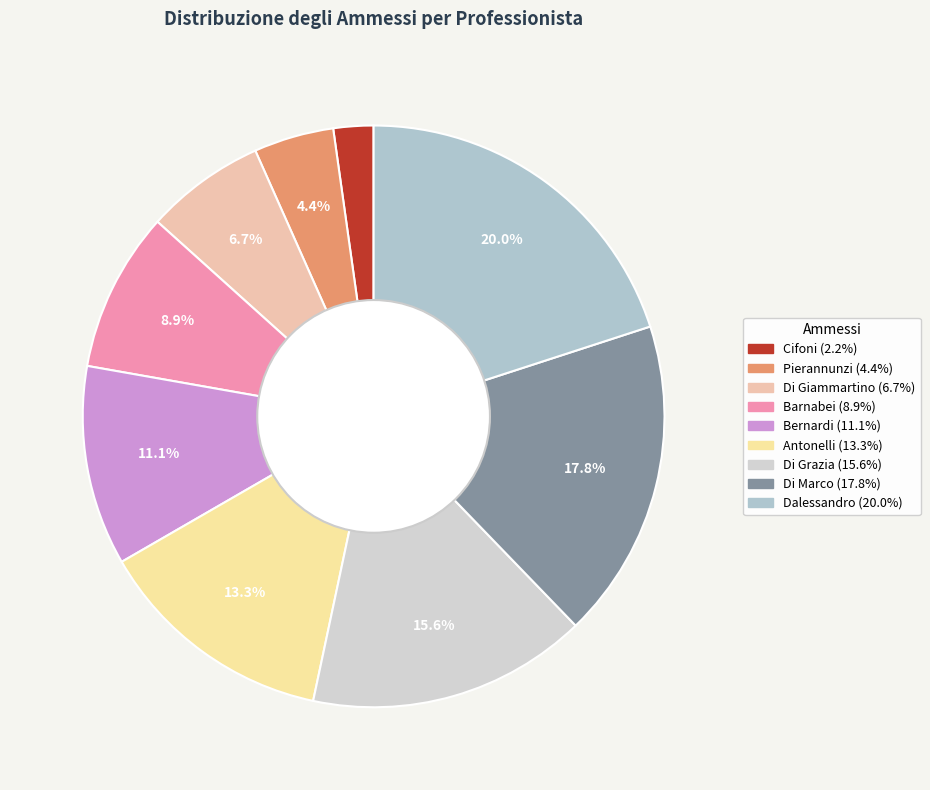

Which slice is the largest?

Dalessandro